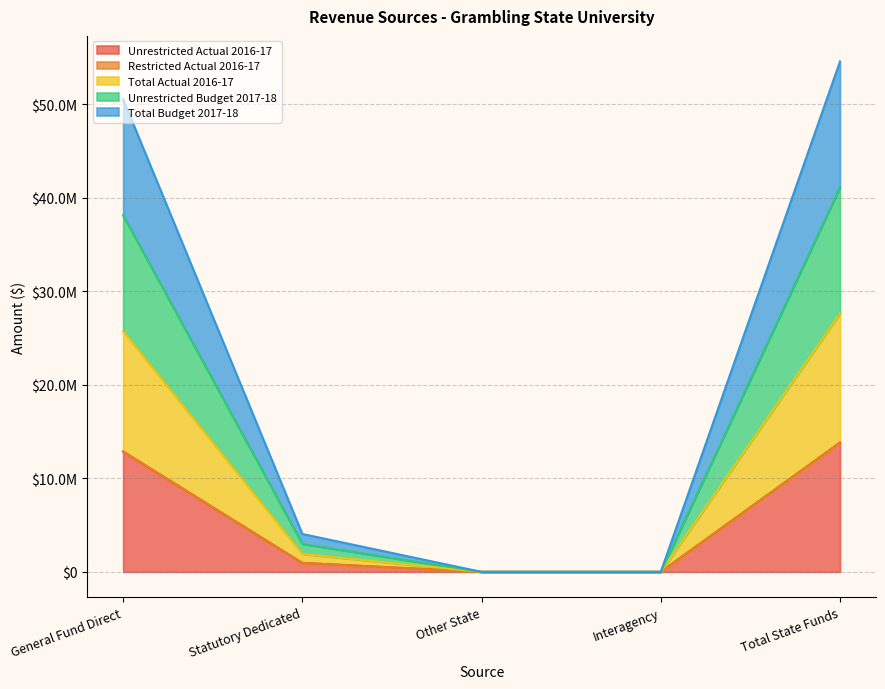

Which series has the widest spread of values?

Unrestricted Budget 2017-18